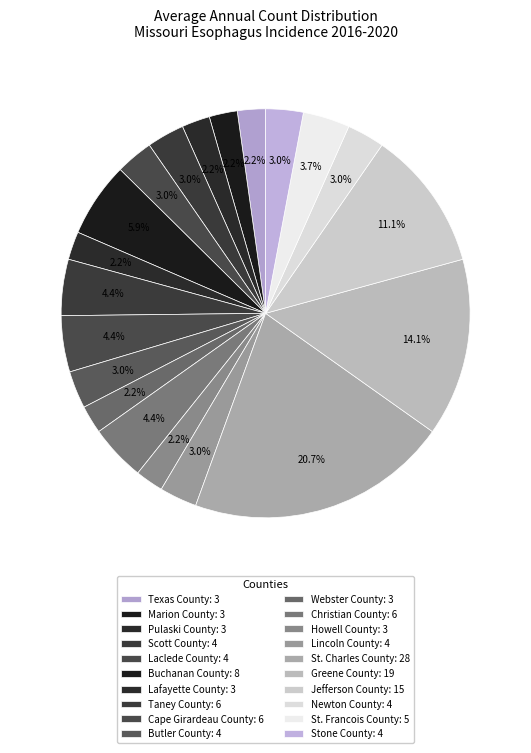

Rank the categories by value from highest to lowest.

St. Charles County, Greene County, Jefferson County, Buchanan County, Taney County, Cape Girardeau County, Christian County, St. Francois County, Scott County, Laclede County, Butler County, Lincoln County, Newton County, Stone County, Texas County, Marion County, Pulaski County, Lafayette County, Webster County, Howell County